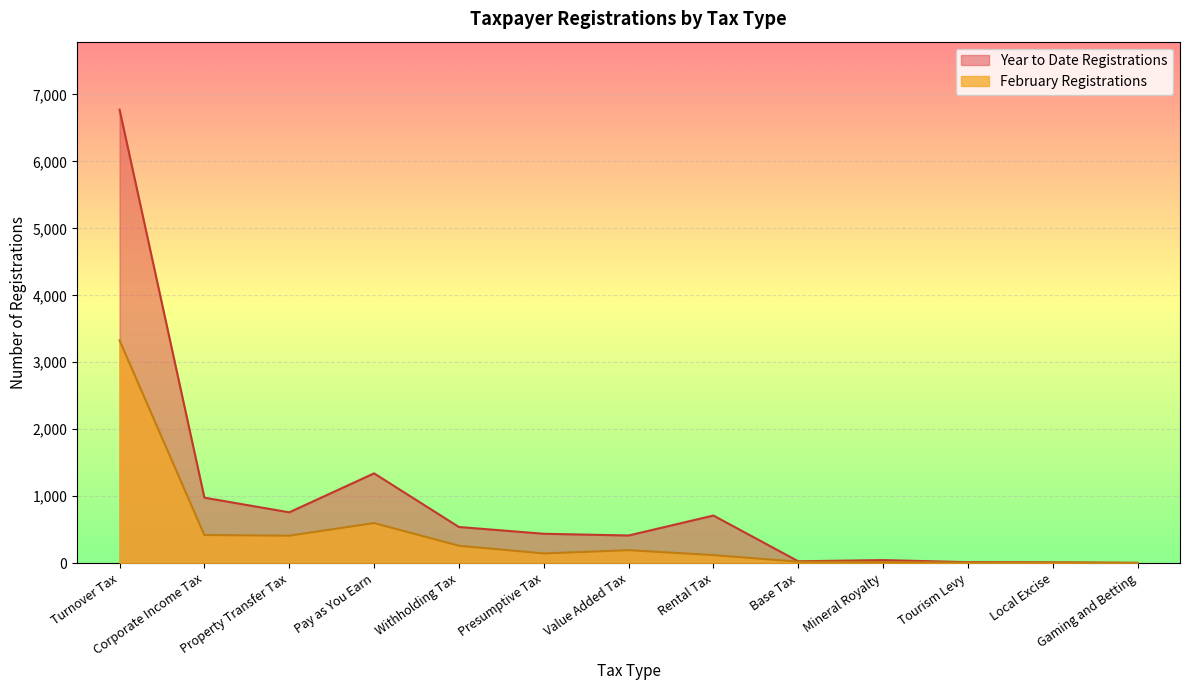

True or false: February Registrations has a value of 8 at Mineral Royalty.

False